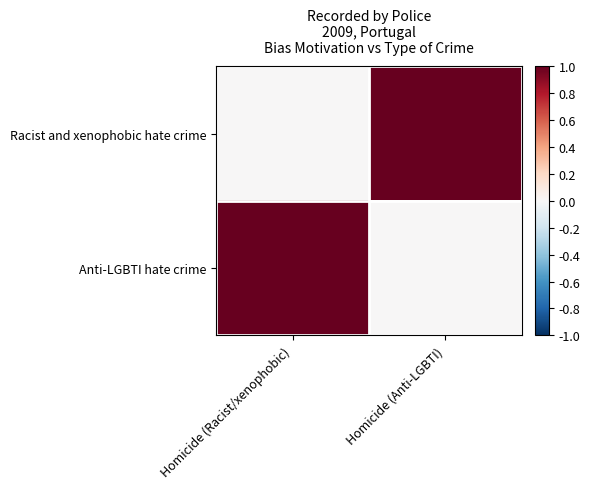

Reading left to right, what are all the values shown in this chart?

Racist and xenophobic hate crime: Homicide (Racist/xenophobic)=0	Homicide (Anti-LGBTI)=1
Anti-LGBTI hate crime: Homicide (Racist/xenophobic)=1	Homicide (Anti-LGBTI)=0